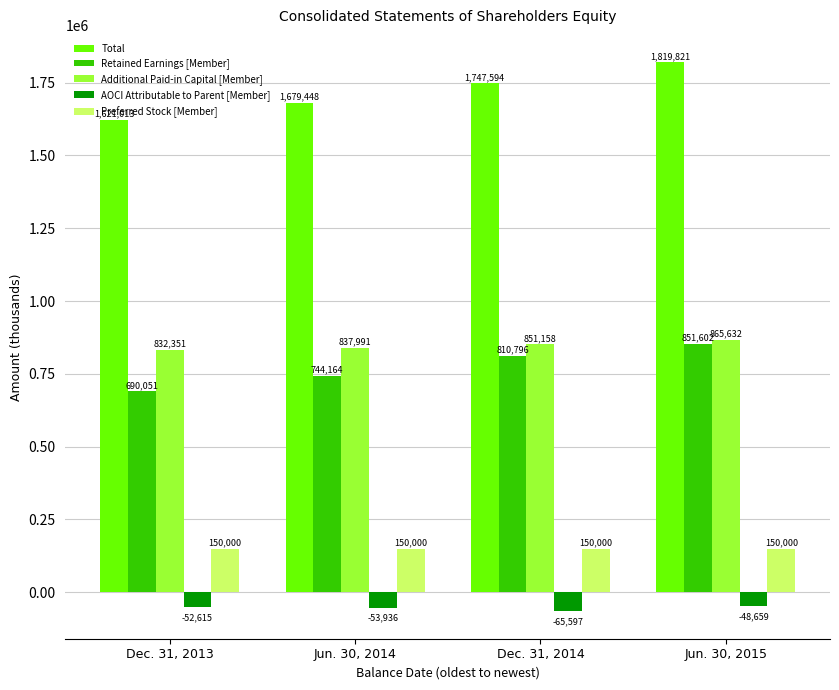

What is the total value across all series at Jun. 30, 2014?

3357667